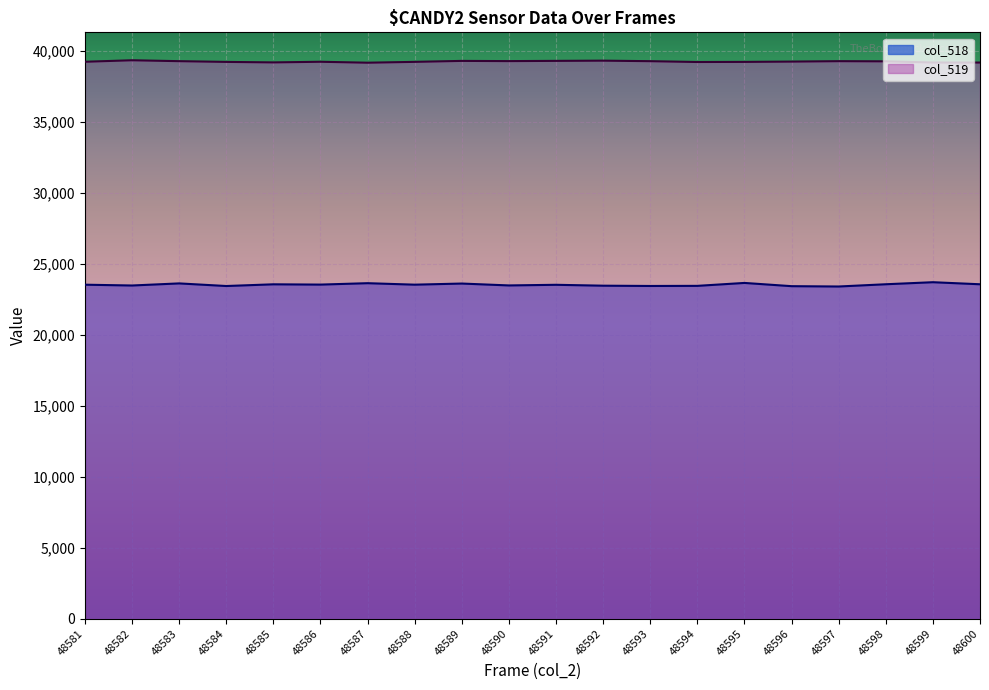

The col_518 series shows 23466 at 48582. True or false?

True